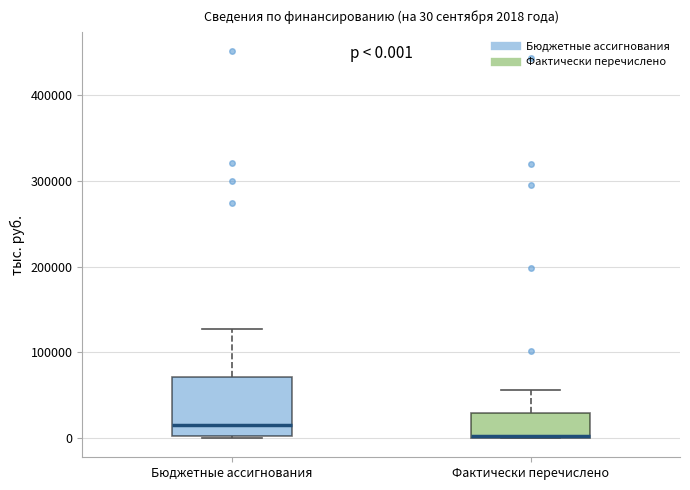

Which box's median line is the highest?

Бюджетные ассигнования